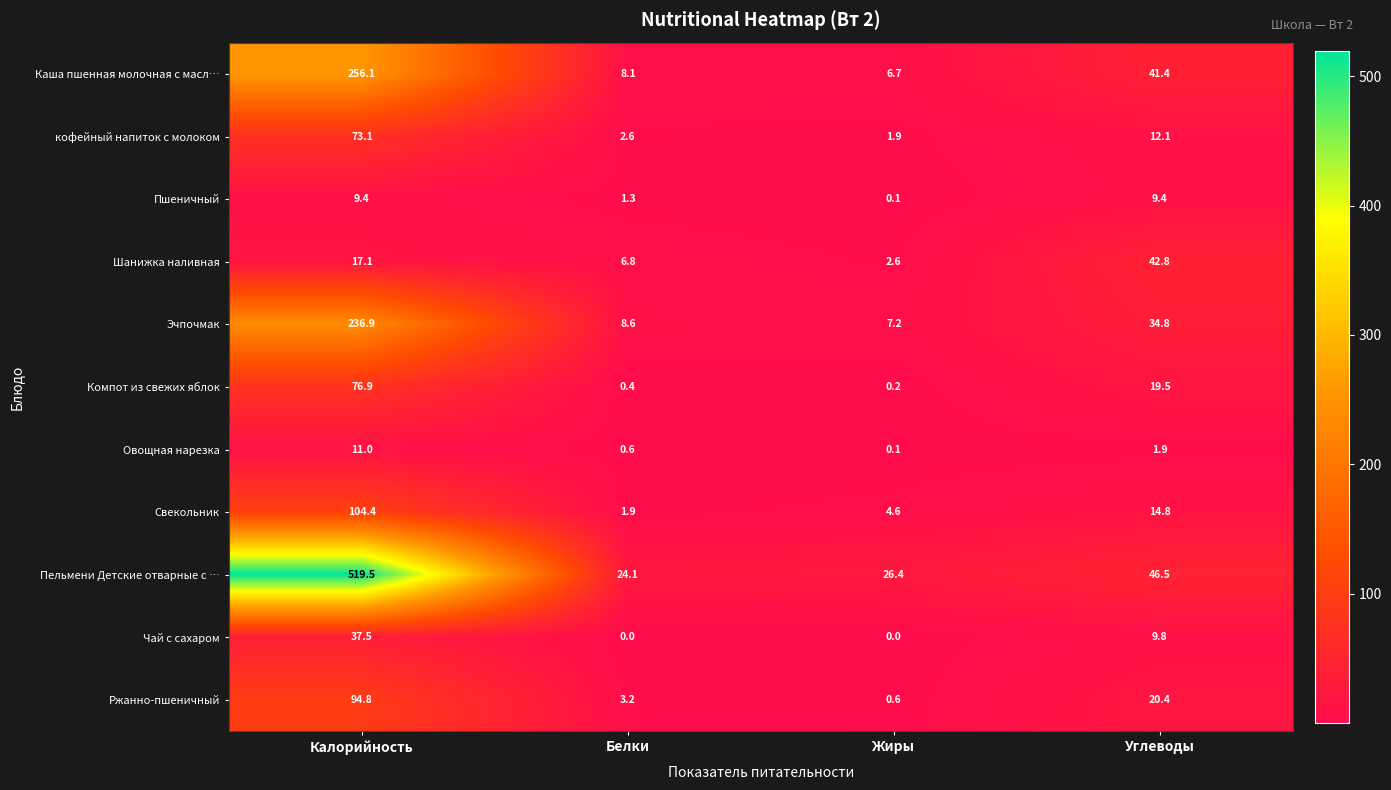

What is the total value across all series at Белки?

57.6